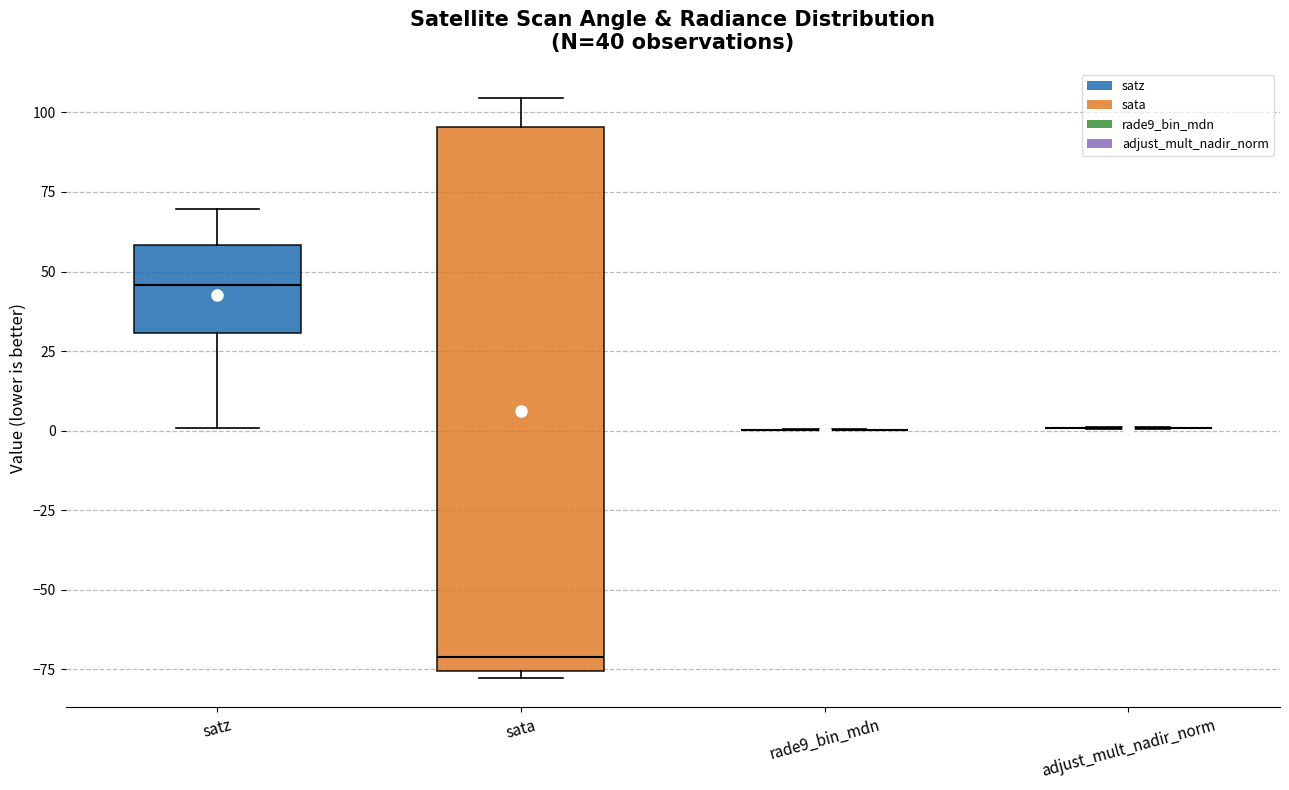

Which box is the tallest, from its lower edge to its upper edge?

sata